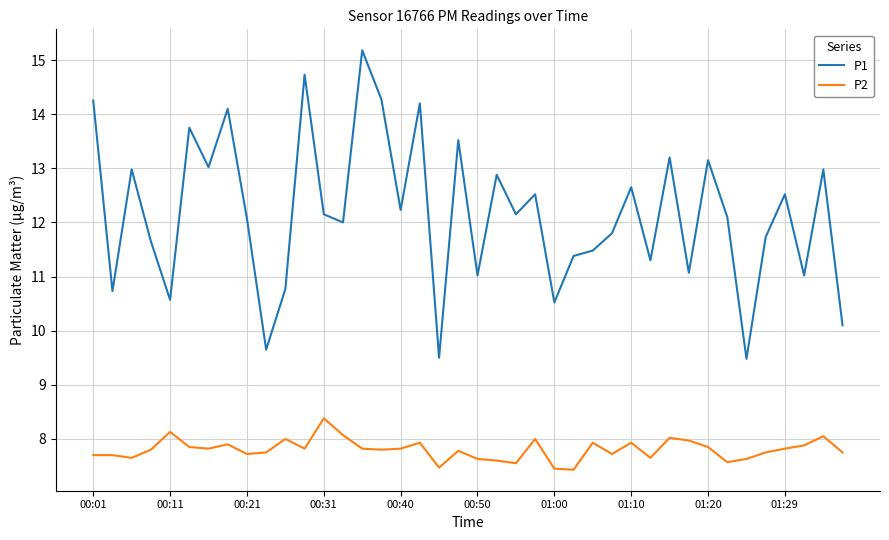

What is the lowest value of the P1 series?

9.5